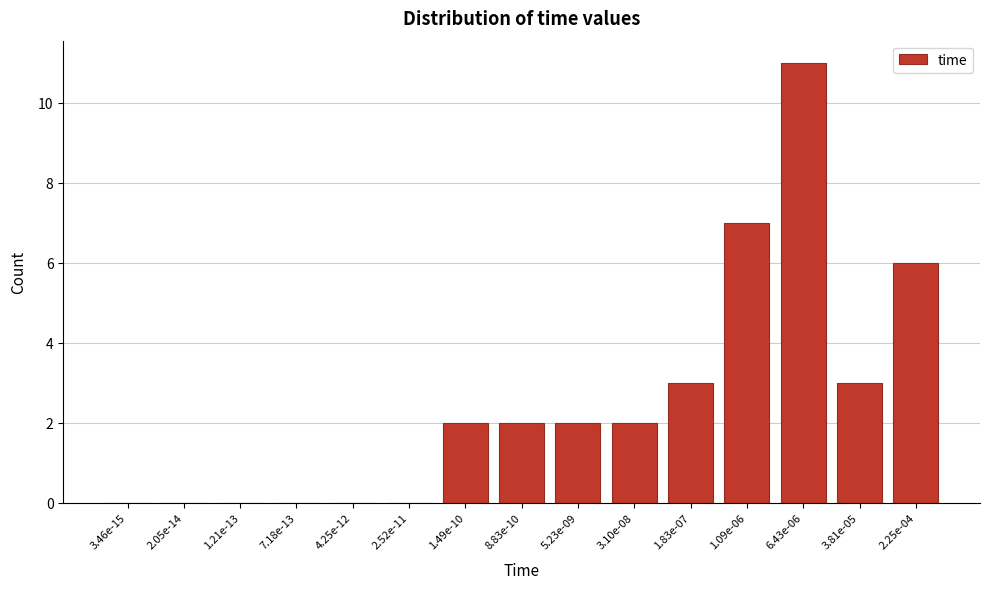

Reading left to right, list all the values displayed in this chart.

3.46e-15=0	2.05e-14=0	1.21e-13=0	7.18e-13=0	4.25e-12=0	2.52e-11=0	1.49e-10=2	8.83e-10=2	5.23e-09=2	3.10e-08=2	1.83e-07=3	1.09e-06=7	6.43e-06=11	3.81e-05=3	2.25e-04=6